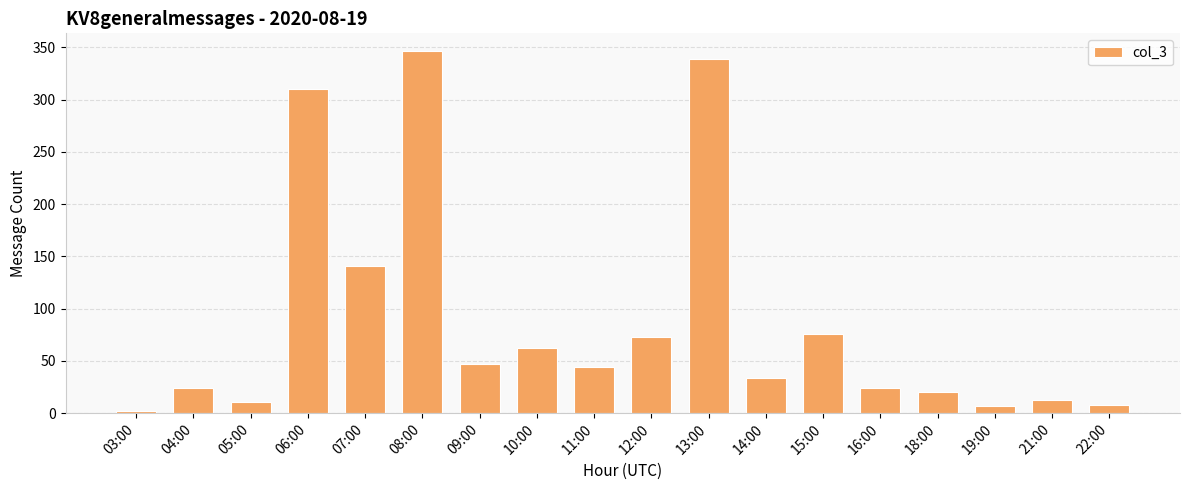

Are the bars grouped side by side (vs. stacked)?

No